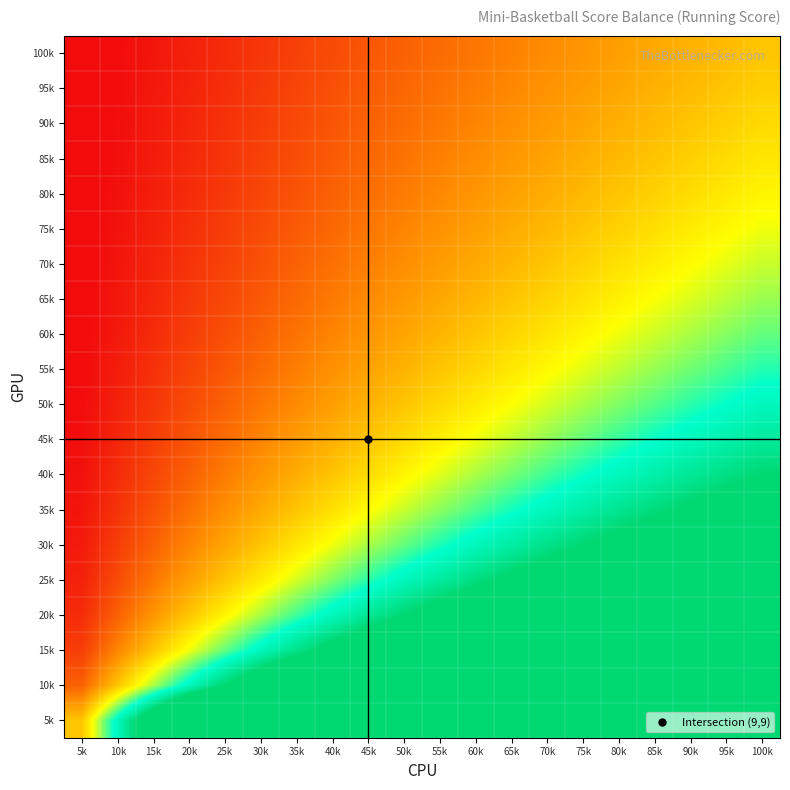

At which category is the sum across all series the highest?

100k